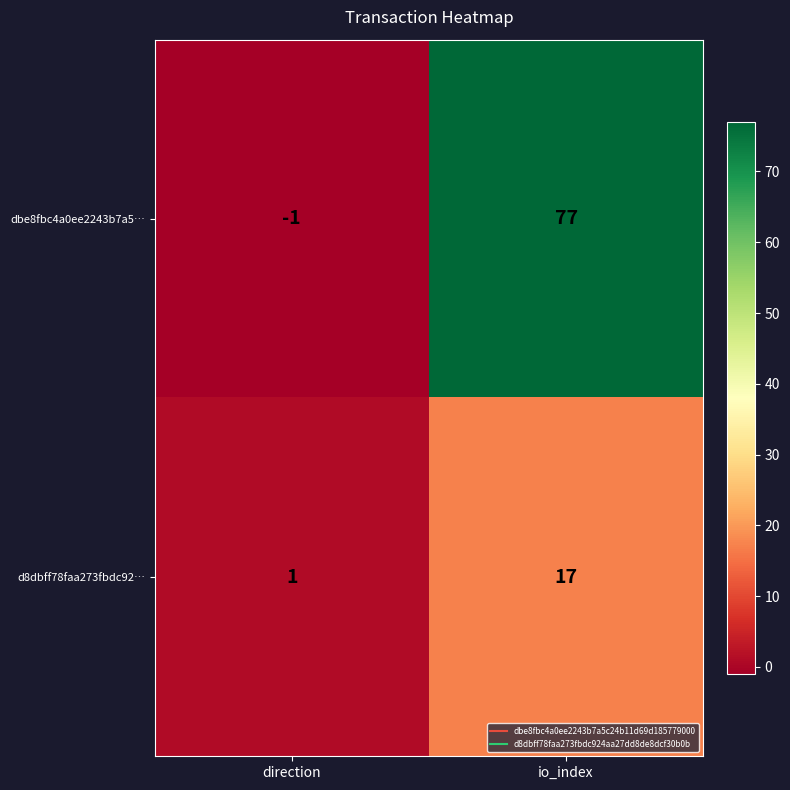

List the labels in order of d8dbff78faa273fbdc92… value, smallest first.

direction, io_index